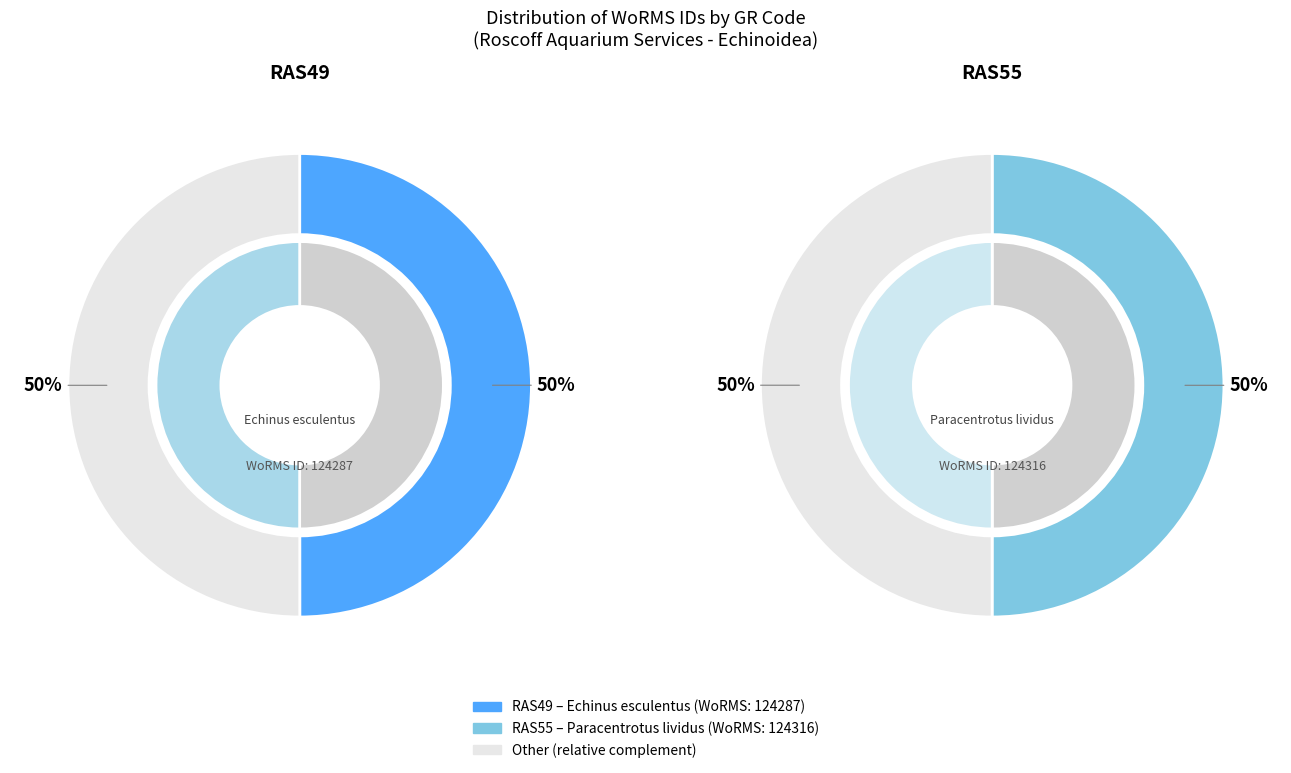

To the nearest percent, what percentage of the pie is RAS49?

50%